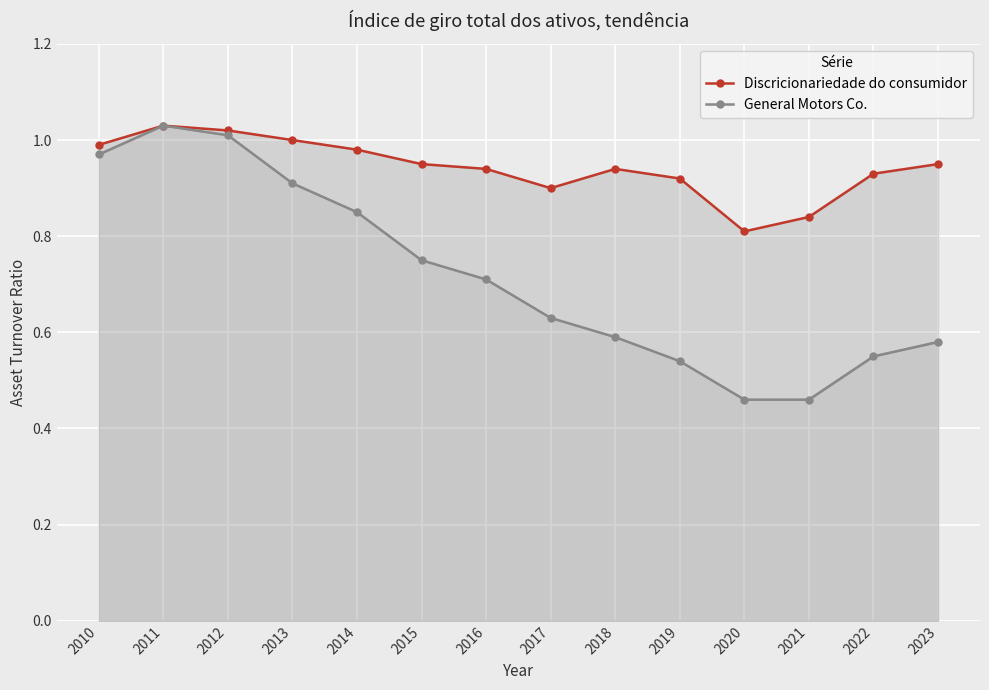

True or false: Discricionariedade do consumidor and General Motors Co. cross at least once.

False